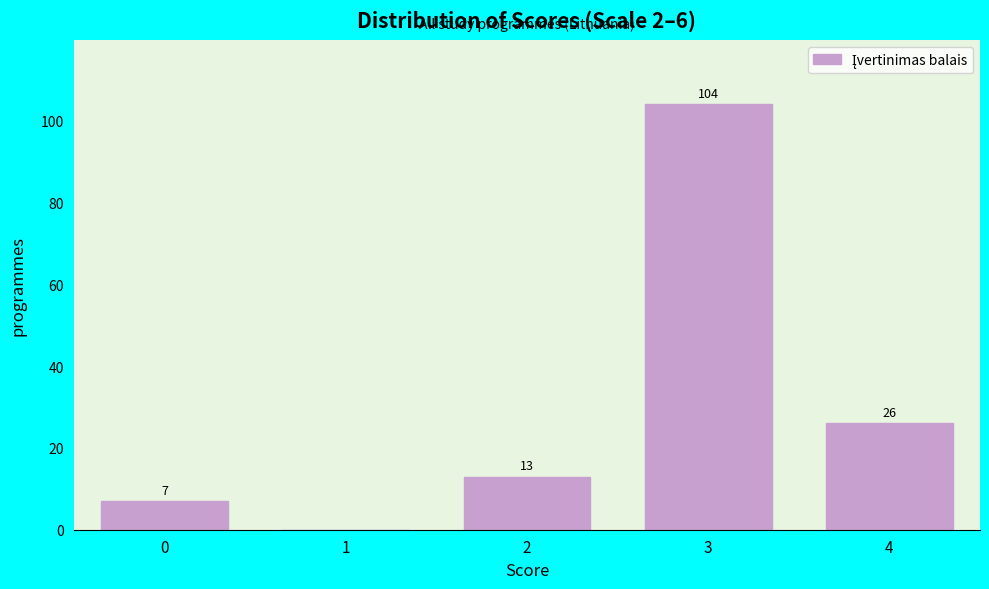

Reading right to left, list all the values displayed in this chart.

4=26	3=104	2=13	1=0	0=7